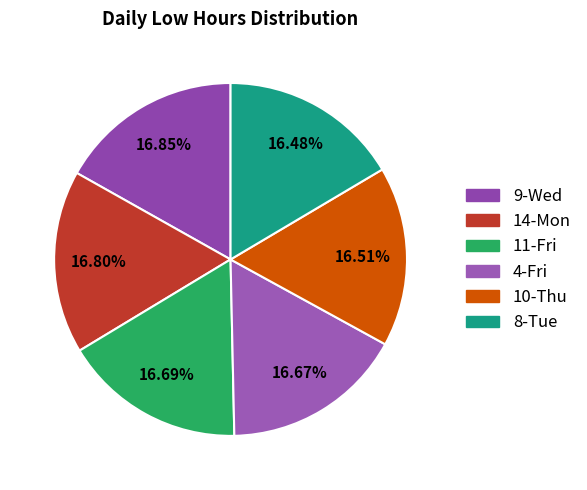

How many segments does this pie chart have?

6